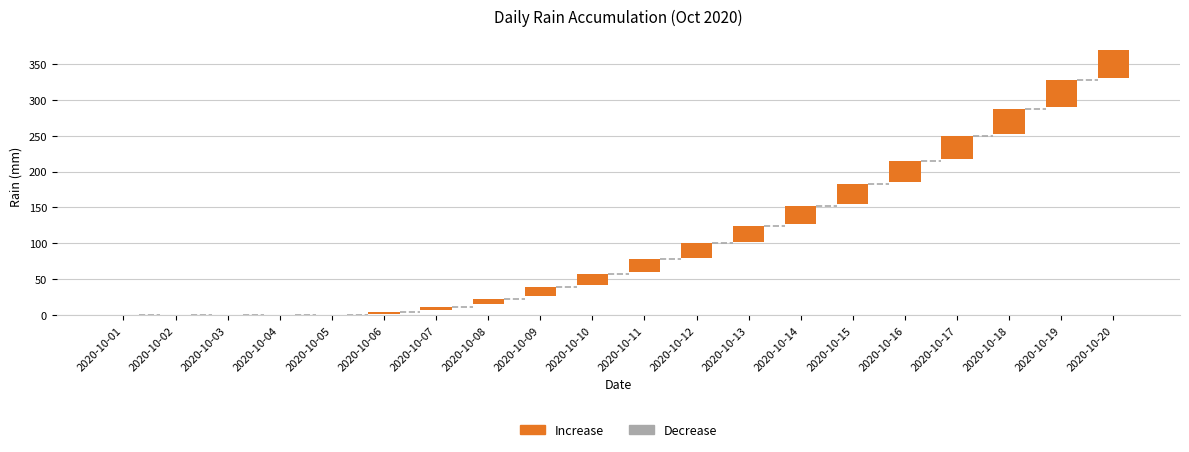

Which series has the largest total across all categories?

Increase